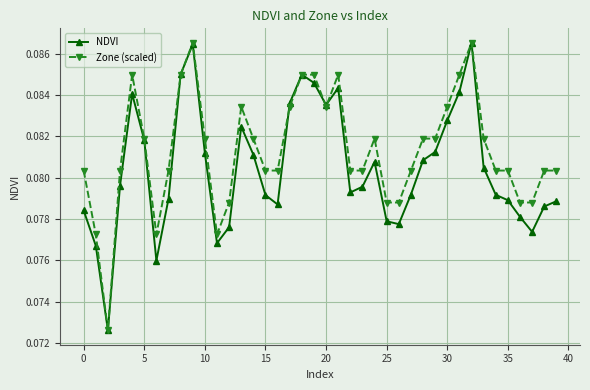

True or false: Zone (scaled) has more than 0 points higher than both neighbors.

True